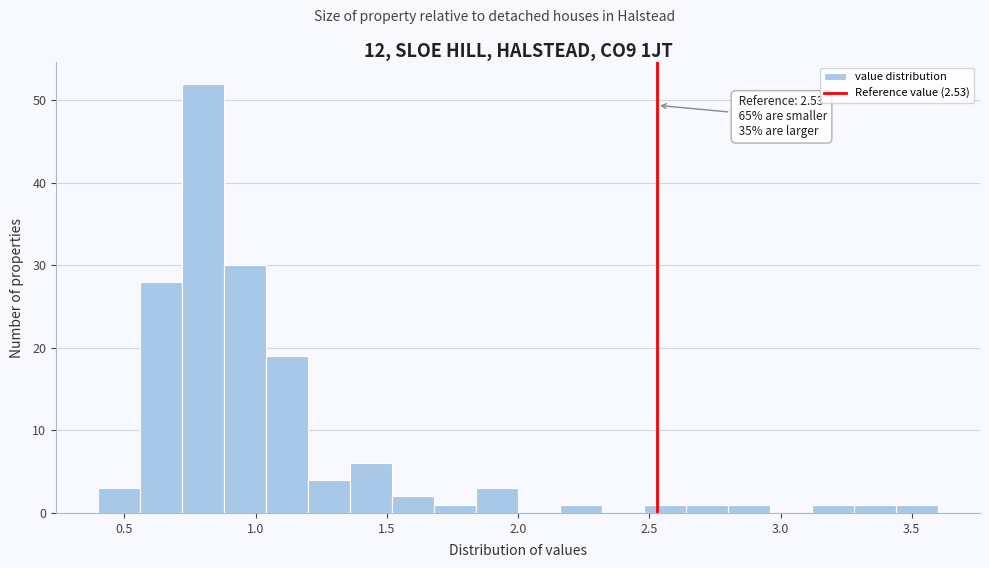

Read against the x-axis, roughly where is the centre of the tallest bar?

0.80